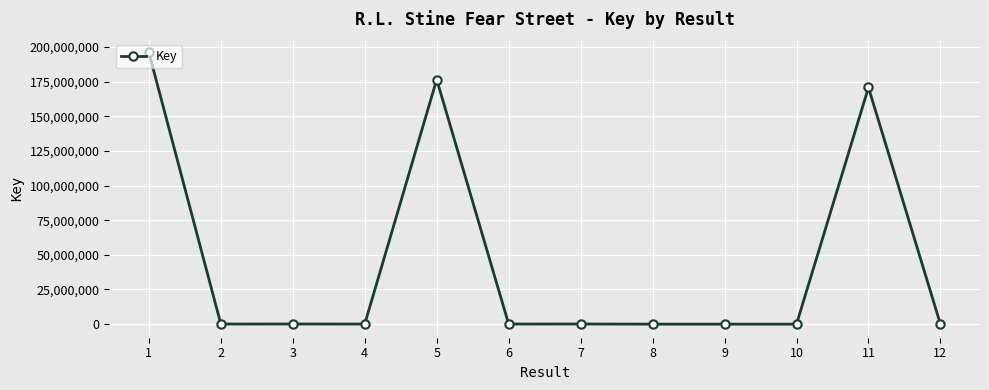

At which label is the value closest to 98011209?

11